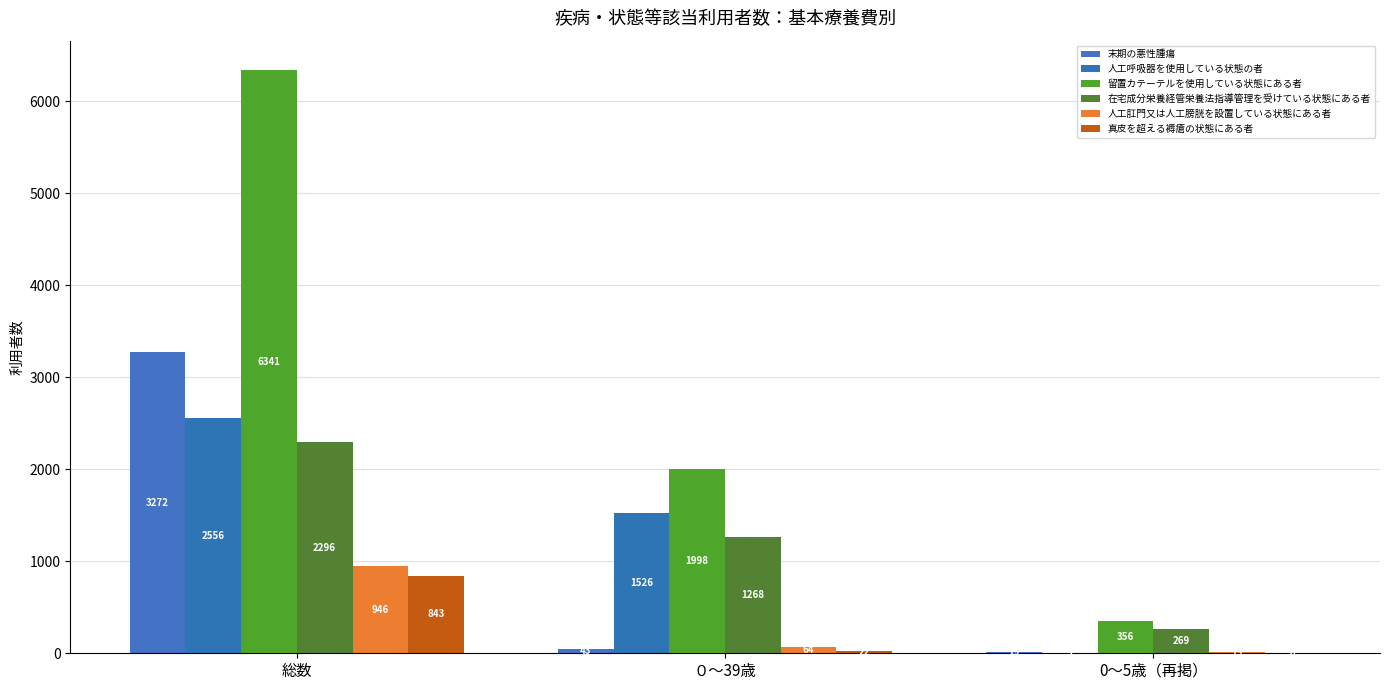

What is the sum of the 真皮を超える褥瘡の状態にある者 values at 総数 and 0～5歳（再掲）?

843